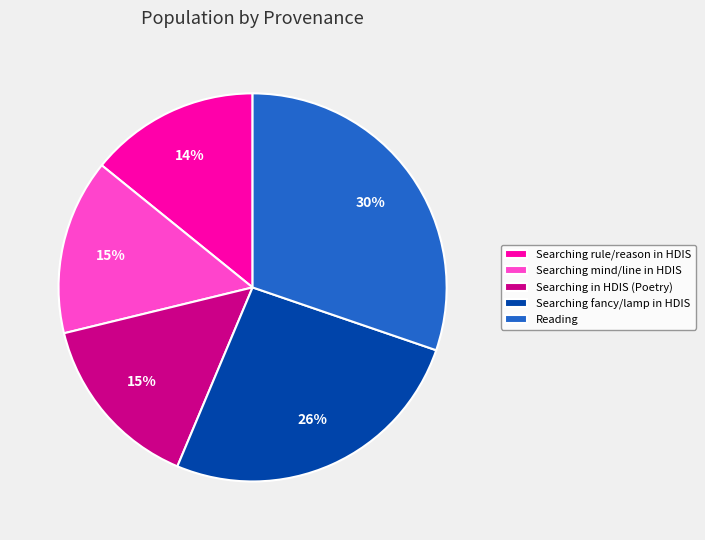

Is there any slice that represents more than half of the pie?

No